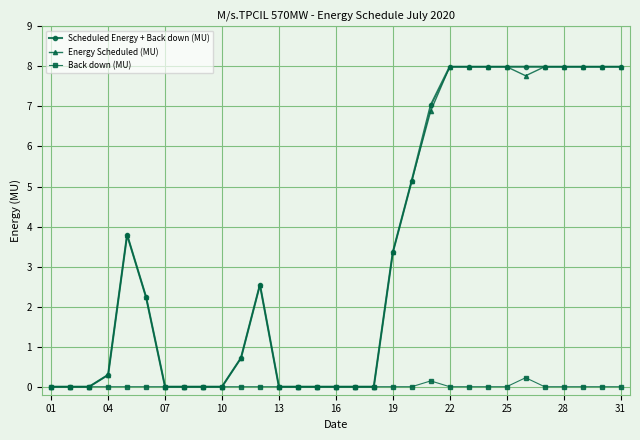

How many categories are shown in the chart?

31